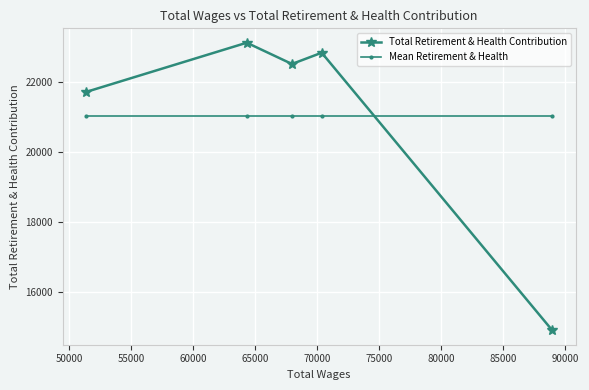

List the series in order of their peak value, lowest first.

Mean Retirement & Health, Total Retirement & Health Contribution